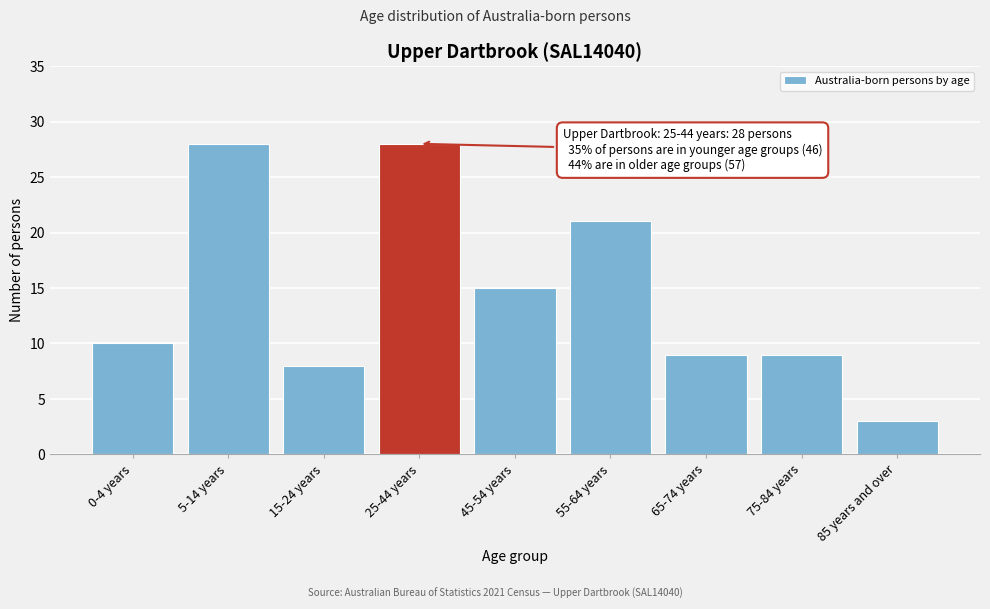

Reading left to right, transcribe all the data shown in this chart.

10	28	8	28	15	21	9	9	3